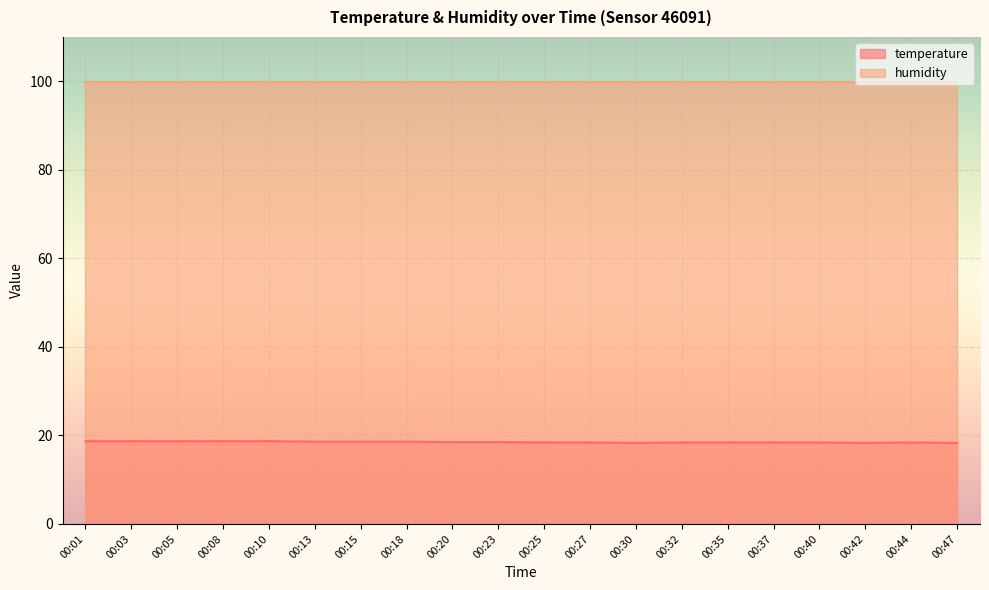

Rank the categories by value from highest to lowest.

00:01, 00:03, 00:05, 00:08, 00:10, 00:13, 00:15, 00:18, 00:20, 00:23, 00:25, 00:27, 00:32, 00:35, 00:37, 00:40, 00:44, 00:30, 00:42, 00:47